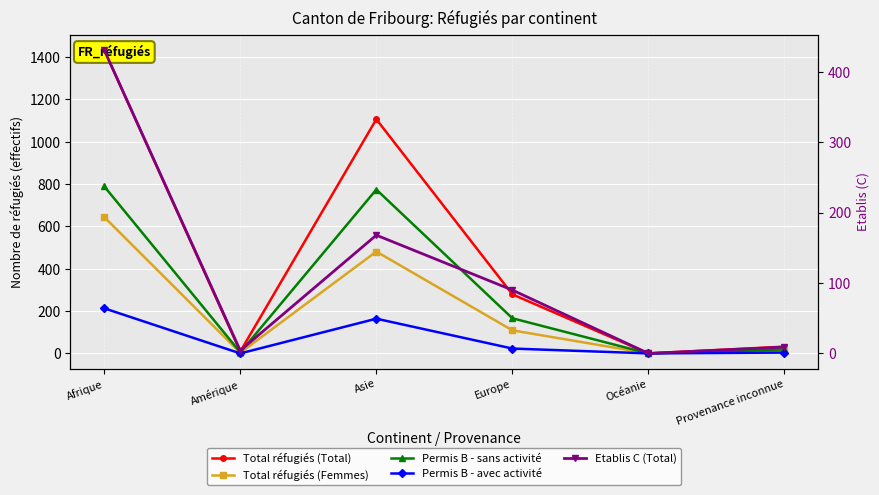

Which series has the largest total across all categories?

Total réfugiés (Total)